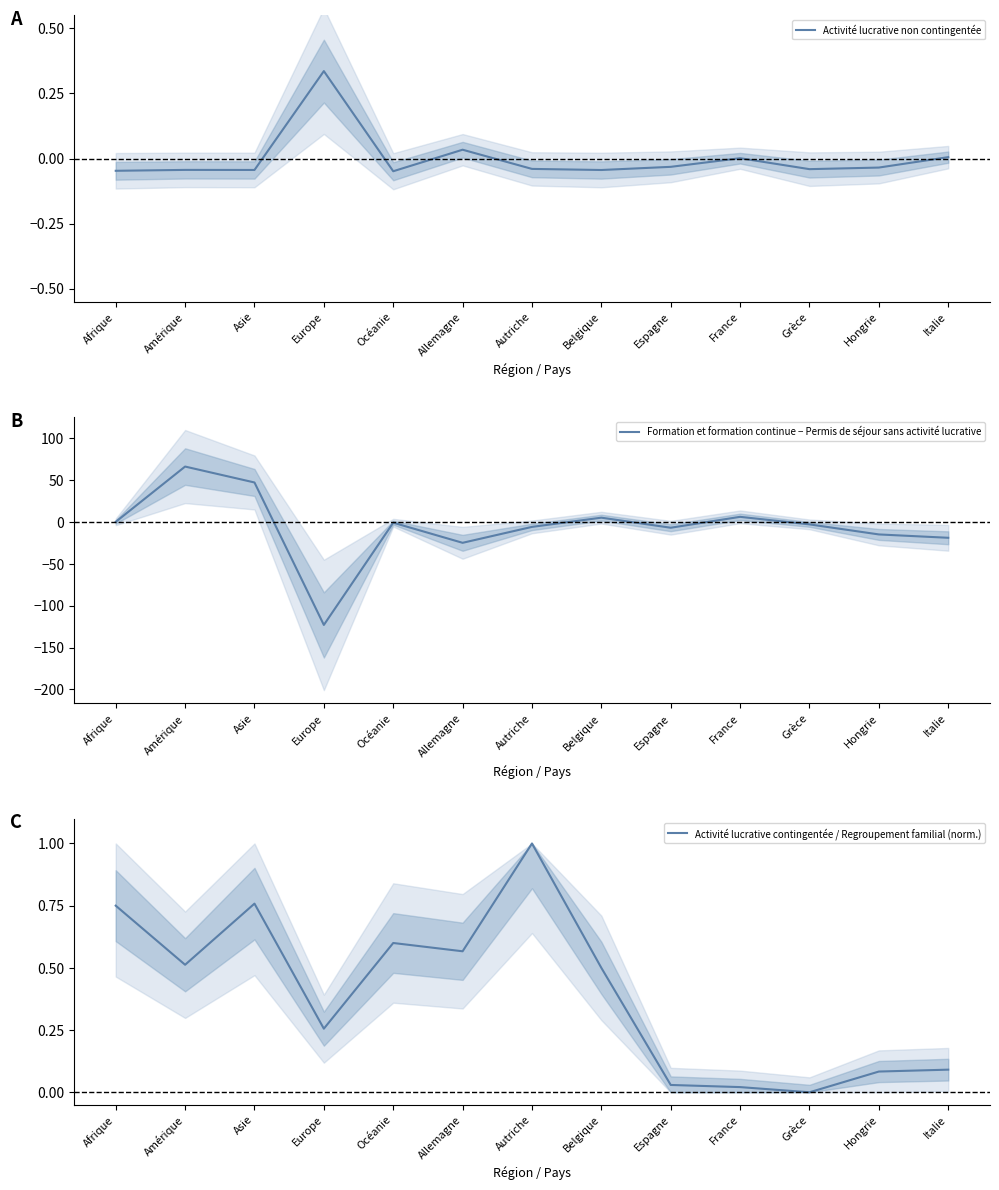

Reading left to right, transcribe all the data shown in this chart.

Activité lucrative non contingentée: Afrique=-0.0	Amérique=-0.0	Asie=-0.0	Europe=0.3	Océanie=-0.0	Allemagne=0.0	Autriche=-0.0	Belgique=-0.0	Espagne=-0.0	France=0.0	Grèce=-0.0	Hongrie=-0.0	Italie=0.0
Formation et formation continue − Permis de séjour sans activité lucrative: Afrique=0.0	Amérique=66.0	Asie=47.0	Europe=-123.0	Océanie=-1.0	Allemagne=-25.0	Autriche=-6.0	Belgique=5.0	Espagne=-7.0	France=6.0	Grèce=-3.0	Hongrie=-15.0	Italie=-19.0
Activité lucrative contingentée / Regroupement familial (norm.): Afrique=0.7	Amérique=0.5	Asie=0.8	Europe=0.3	Océanie=0.6	Allemagne=0.6	Autriche=1.0	Belgique=0.5	Espagne=0.0	France=0.0	Grèce=0.0	Hongrie=0.1	Italie=0.1